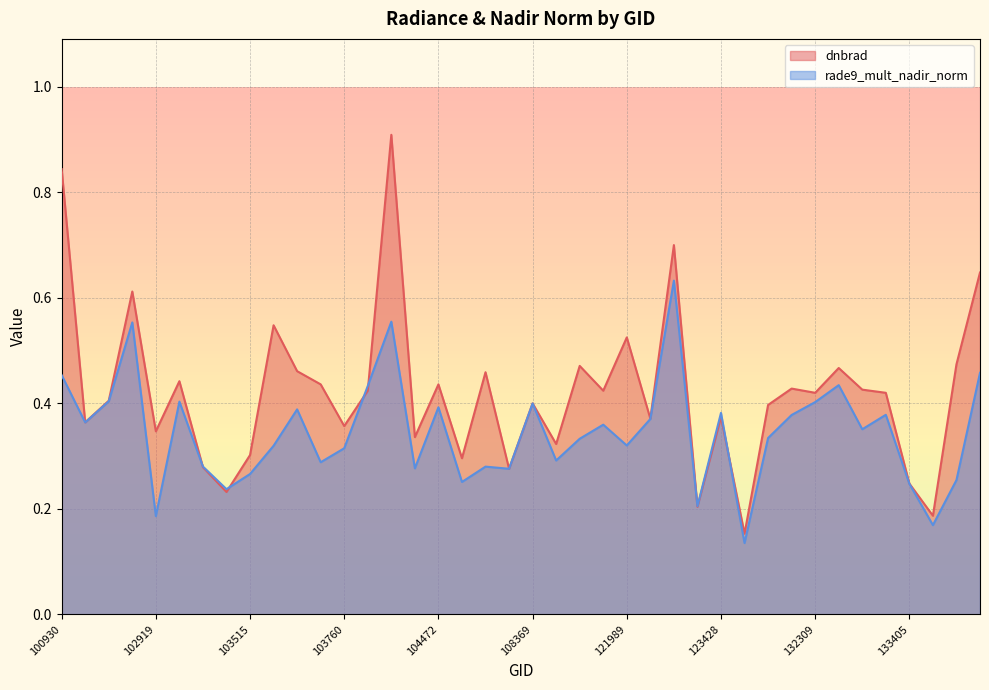

Is the value of dnbrad at 108715 greater than the value of rade9_mult_nadir_norm at 132136?

Yes